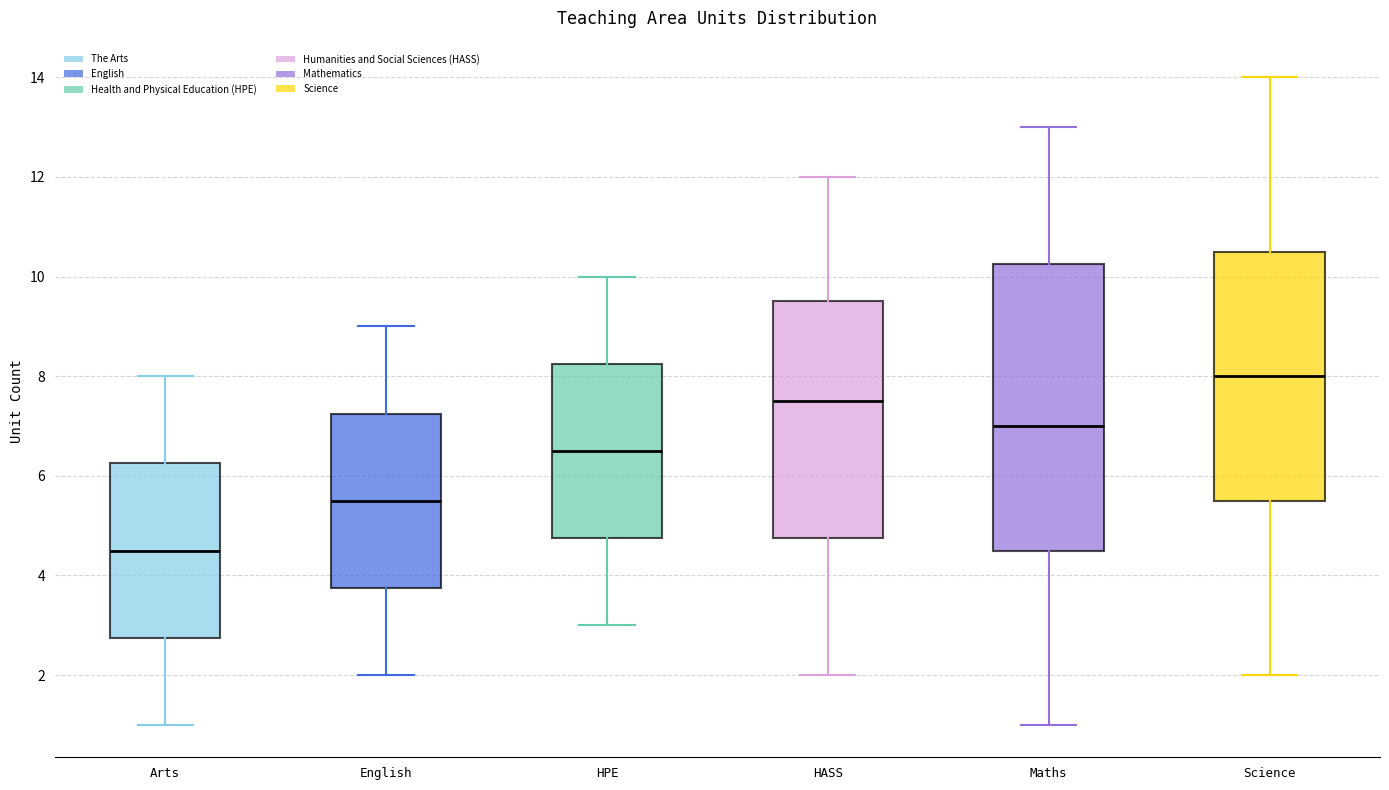

Reading left to right, read every box against the y-axis: the position of its median line, the range the box covers, and the ends of its whiskers. The values are not printed on the chart, so give them approximately, as read against the axis.

Arts: median 4.6, box 2.8 to 6.2, whiskers 1.0 to 8.0
English: median 5.6, box 3.8 to 7.2, whiskers 2.0 to 9.0
HPE: median 6.6, box 4.8 to 8.2, whiskers 3.0 to 10.0
HASS: median 7.6, box 4.8 to 9.6, whiskers 2.0 to 12.0
Maths: median 7.0, box 4.6 to 10.2, whiskers 1.0 to 13.0
Science: median 8.0, box 5.6 to 10.6, whiskers 2.0 to 14.0